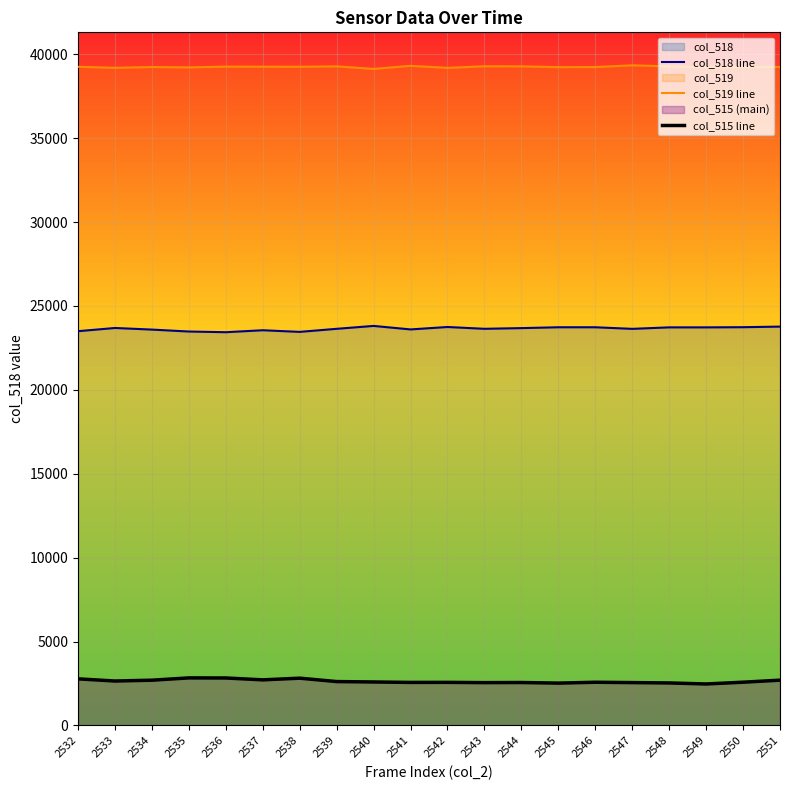

How many values in the col_518 line series exceed 23682?

9